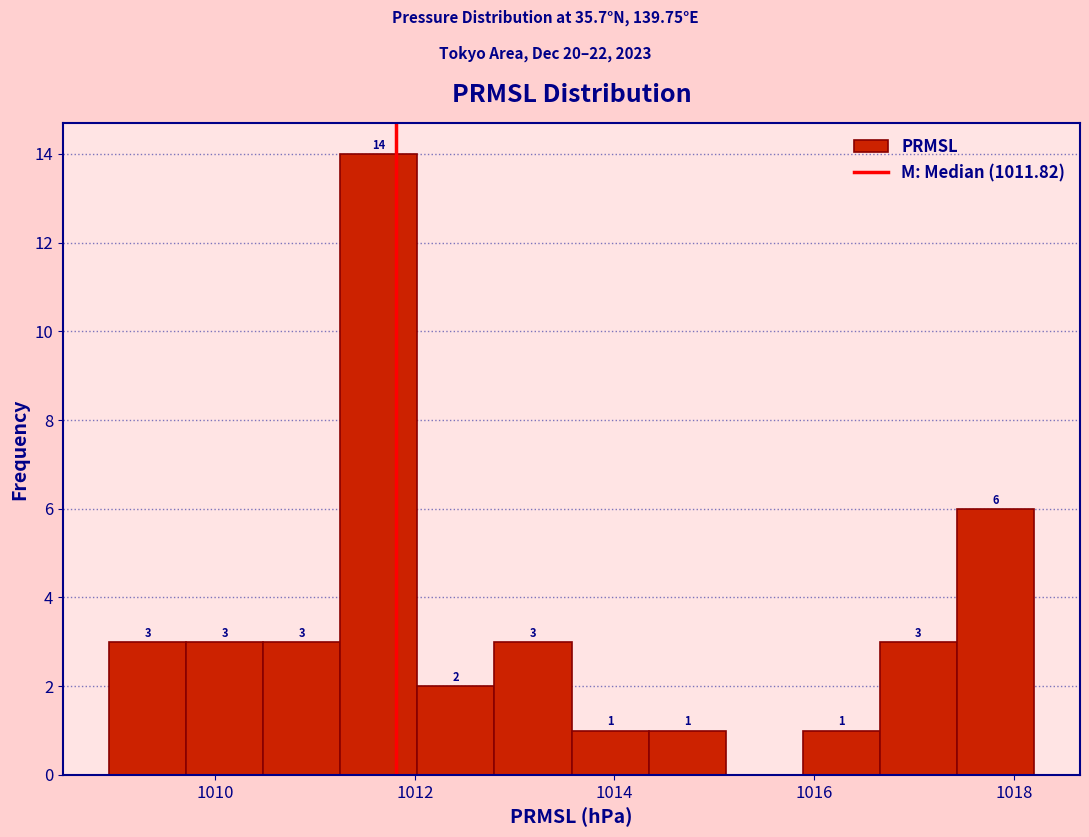

Around what value on the x-axis is the tallest bar? Give the approximate position of its centre, as read against the axis.

1011.6